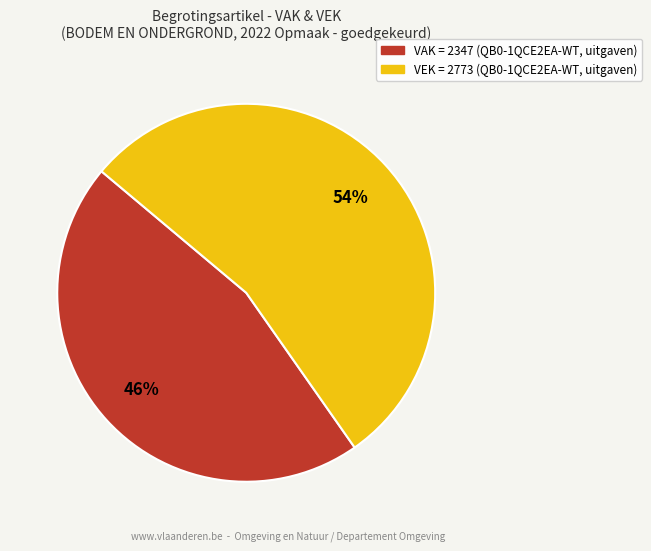

To the nearest percent, what is the difference between the largest and smallest slice percentages?

8%